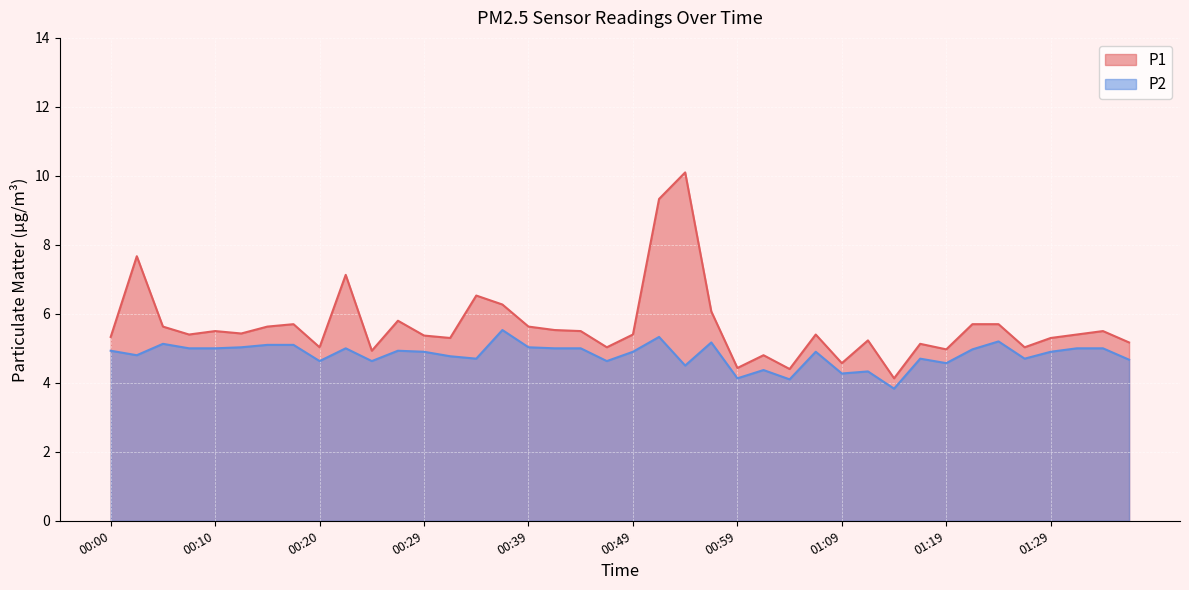

Read the P1 value at 00:49.

5.4